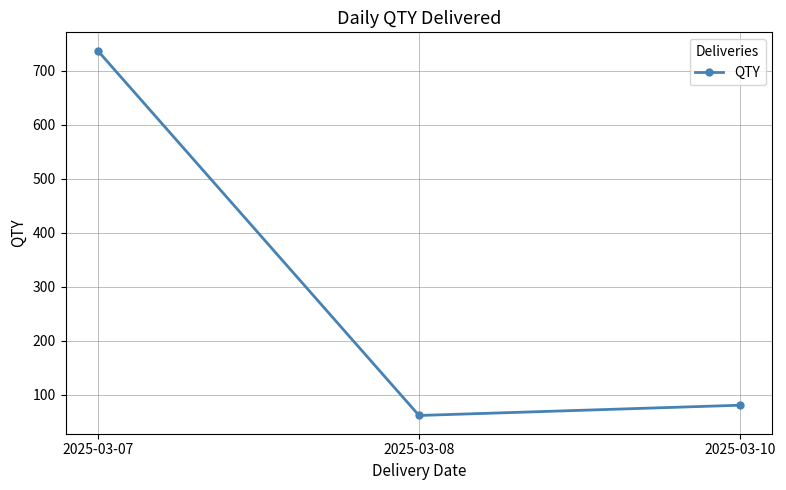

At which category does the chart reach its peak across all series?

2025-03-07